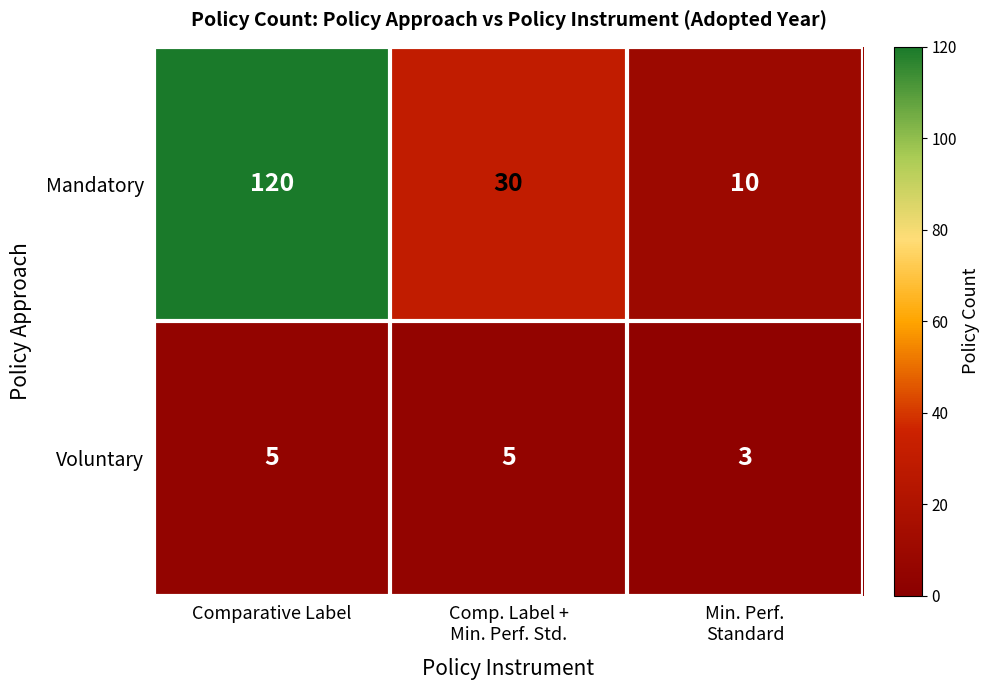

Rank the series by their average value, from highest to lowest.

Mandatory, Voluntary